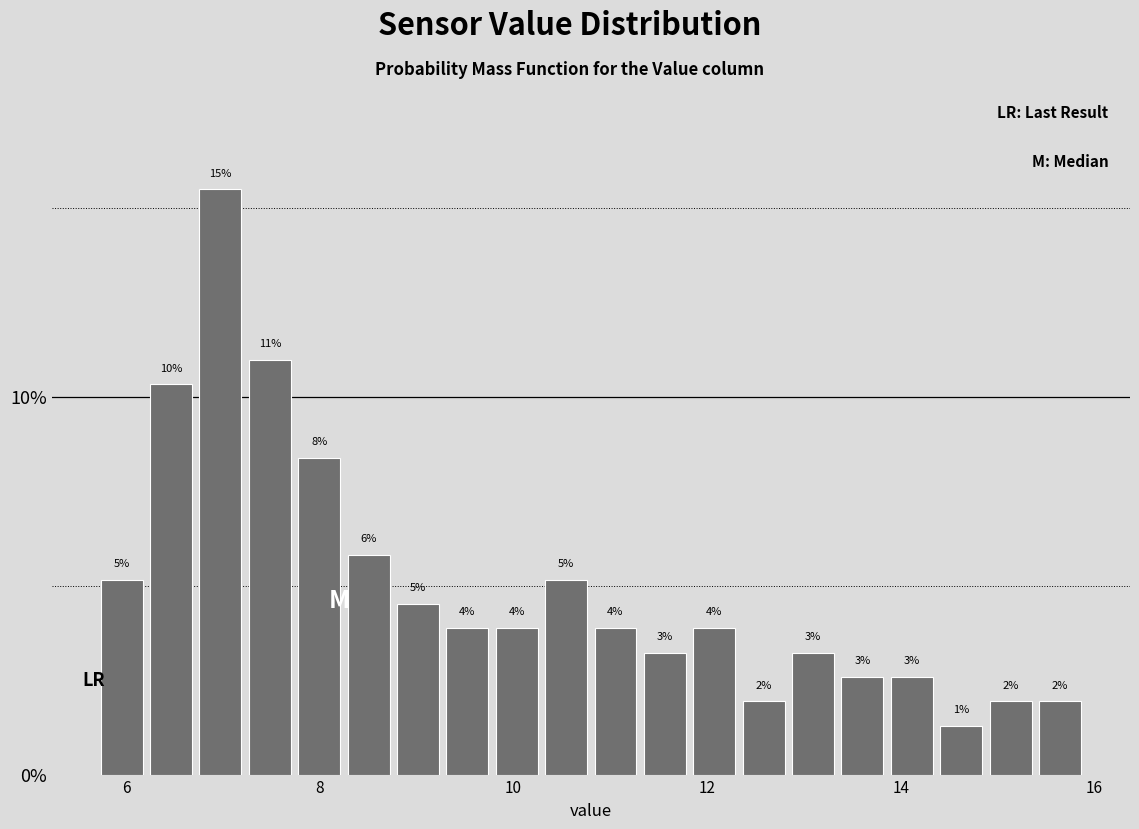

Read against the x-axis, roughly where is the centre of the tallest bar?

7.0